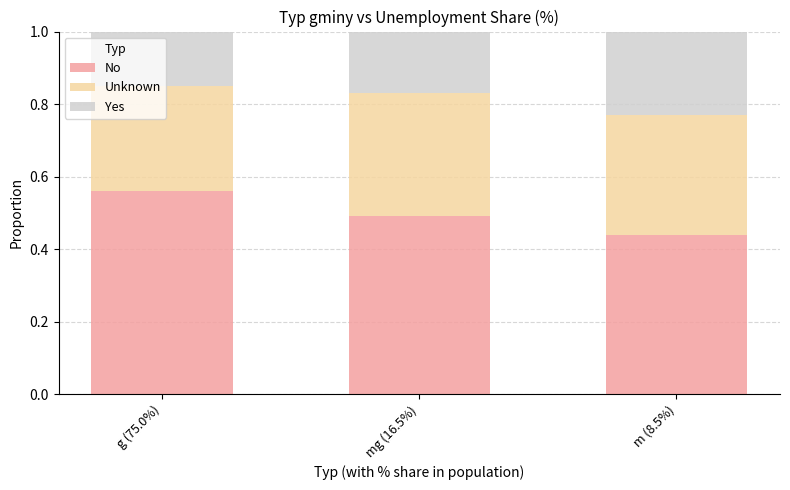

Is it true that No equals 0.9 at mg (16.5%)?

False